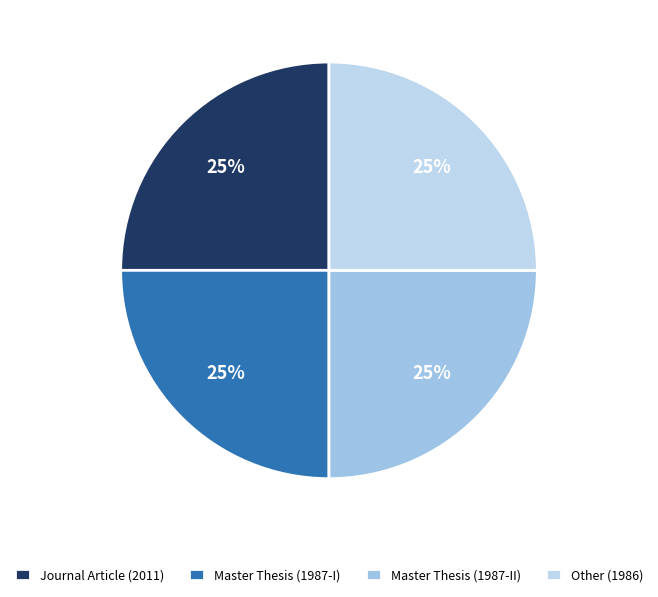

What is the smallest slice in the pie chart?

other